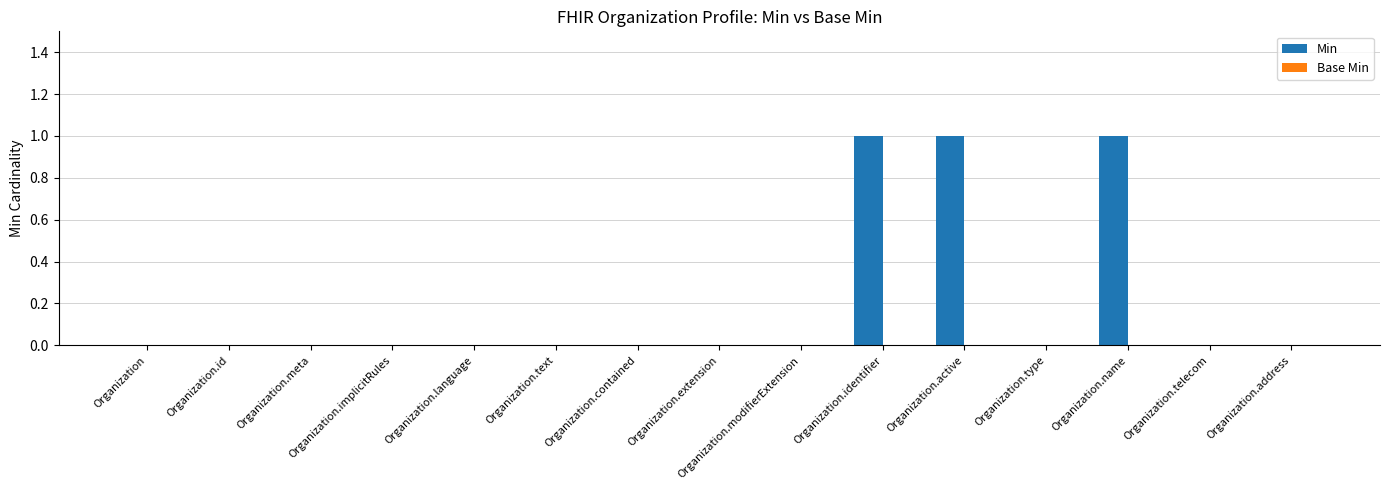

The value at Organization.name is 1. True or false?

True